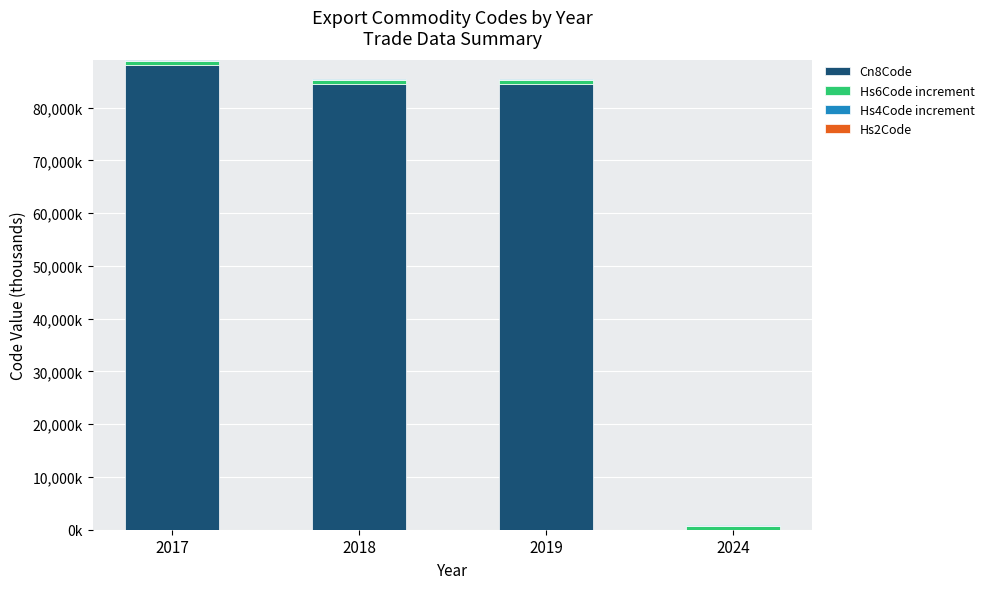

Rank the series by their maximum value, from lowest to highest.

Hs4Code increment, Hs2Code, Hs6Code increment, Cn8Code